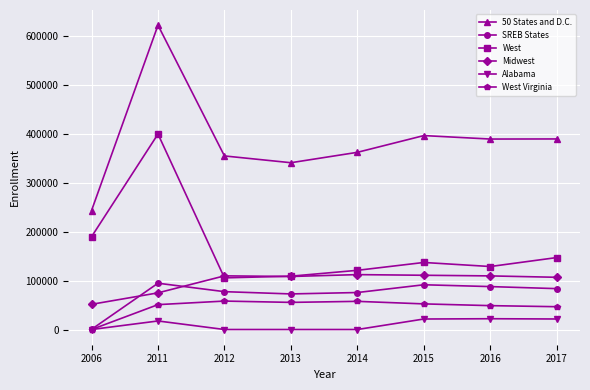

The value of West at 2014 is 120953. True or false?

True